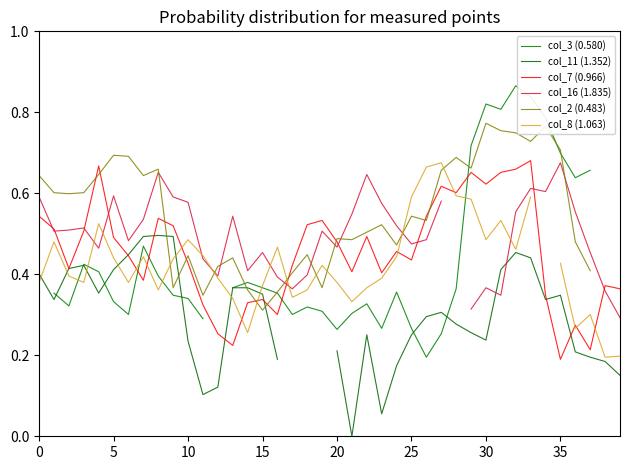

At which label does col_7 (0.966) reach its minimum?

35